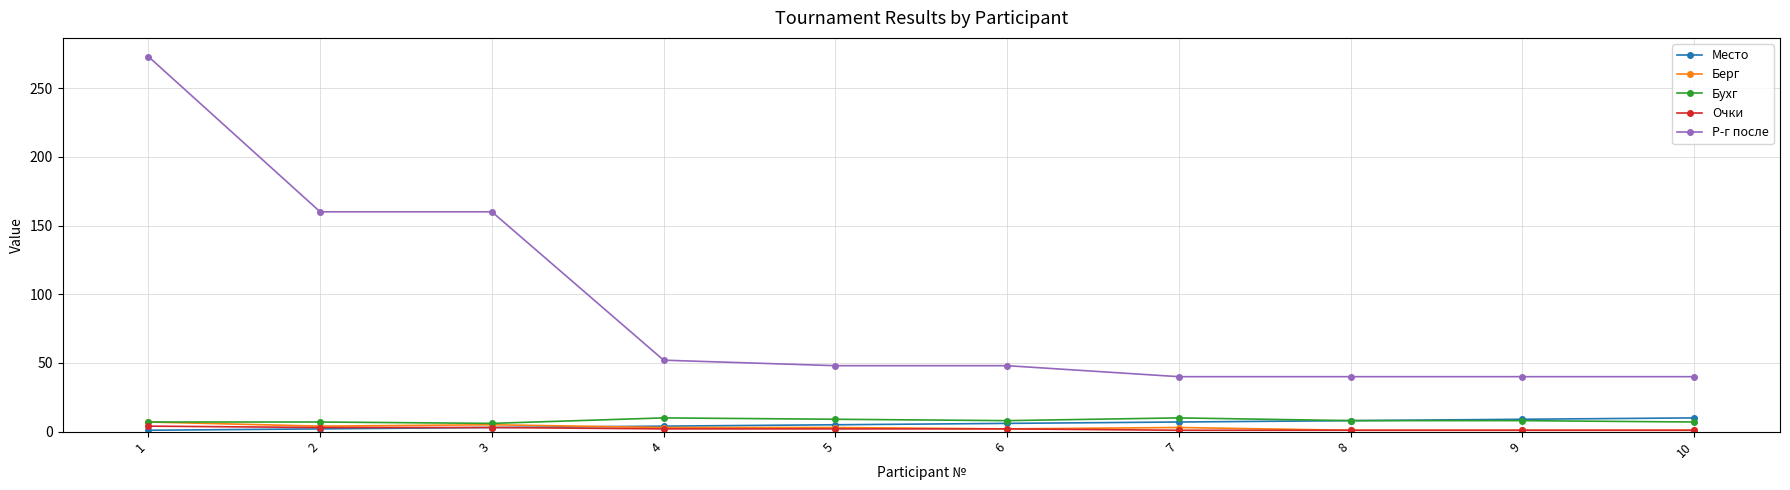

Which series has the widest spread of values?

Р-г после